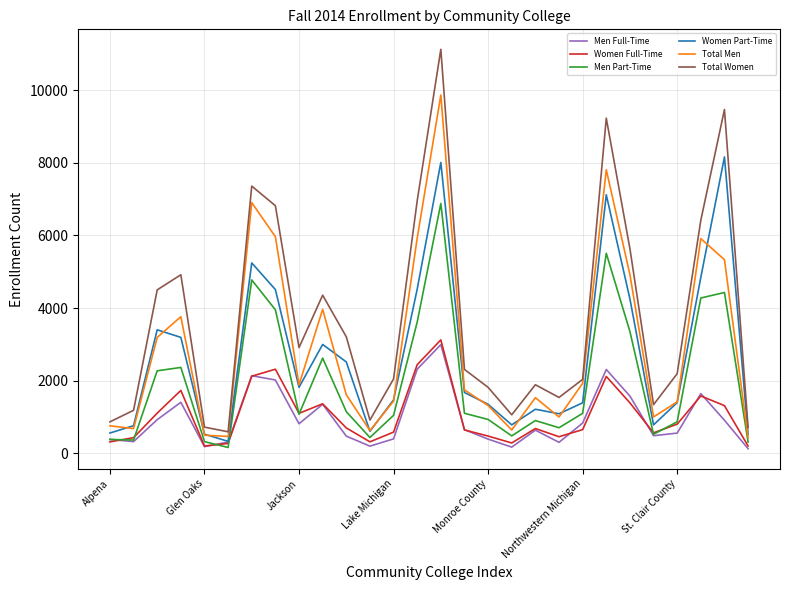

True or false: Women Part-Time has more than 1 points higher than both neighbors.

True